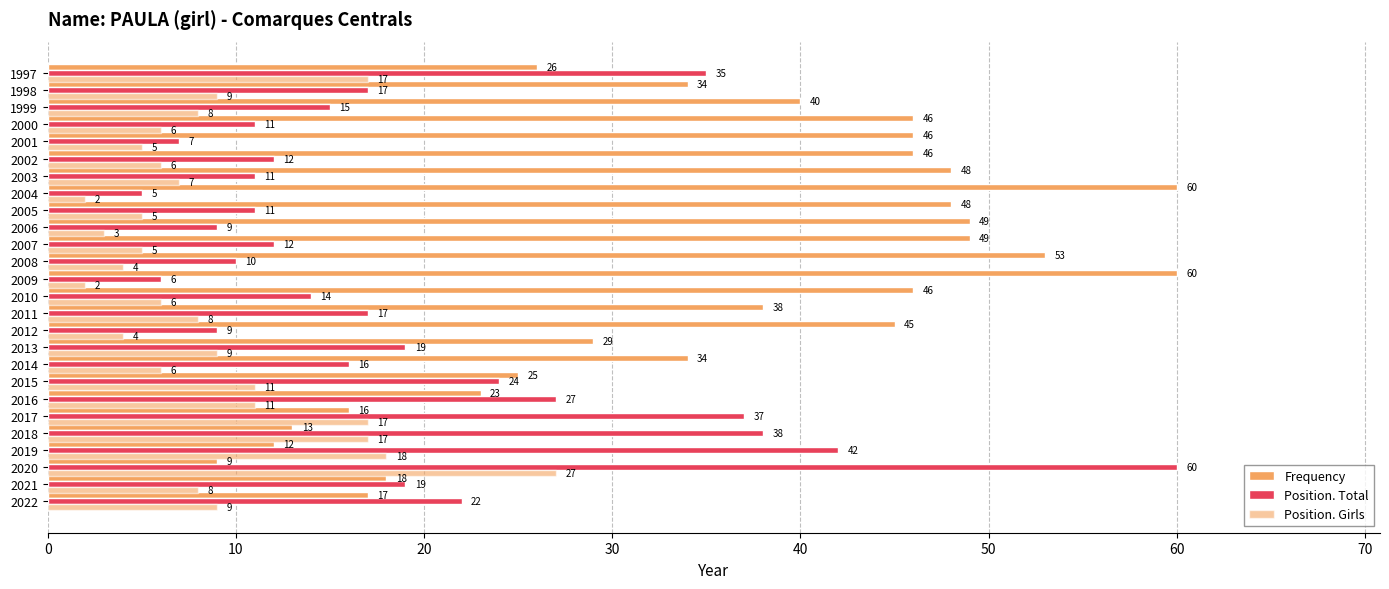

How many data points does each series have?

26